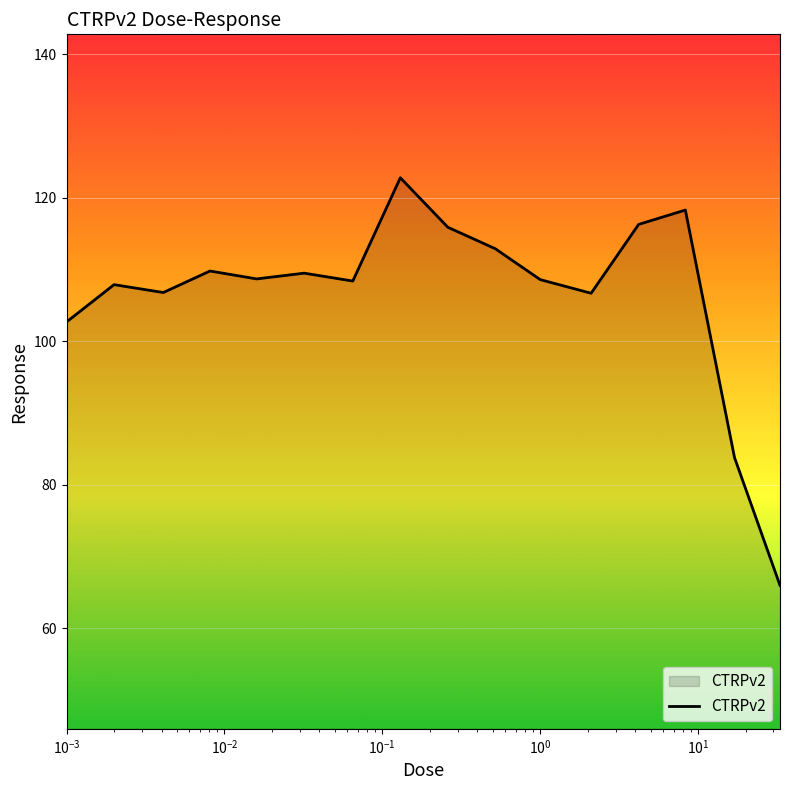

What is the difference between the maximum and minimum values?

56.8